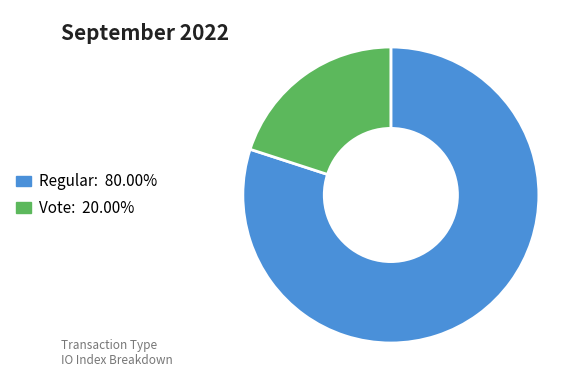

Is the sum of Regular and Vote greater than half?

Yes